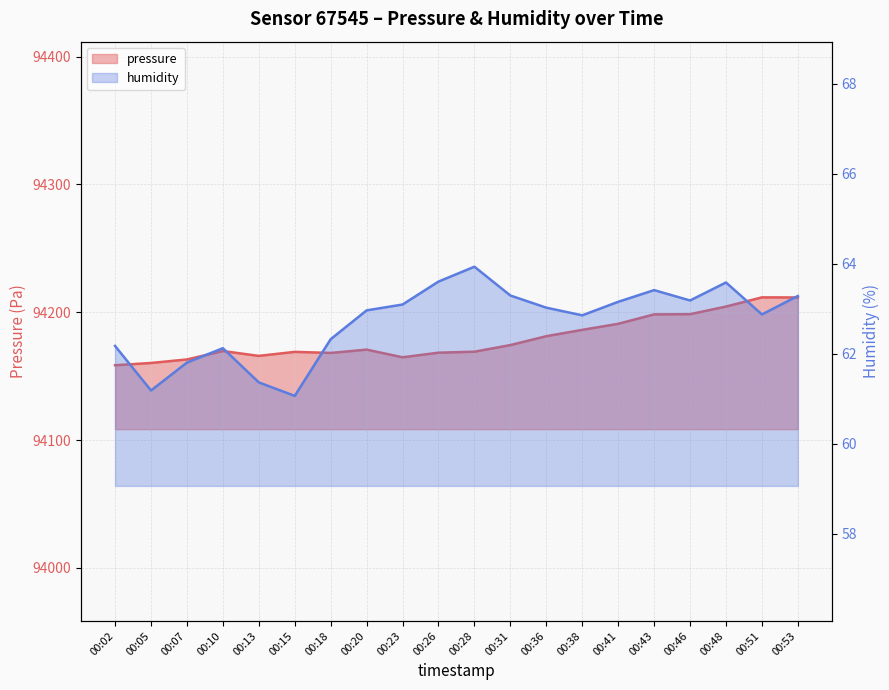

What are all the series names shown in the legend?

pressure, humidity